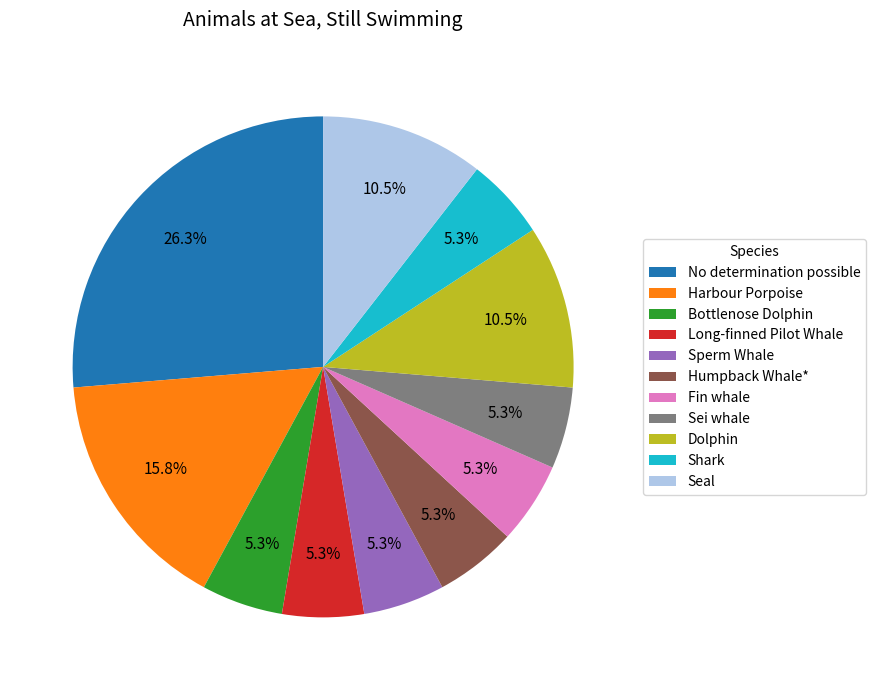

Which slice is the largest?

No determination possible